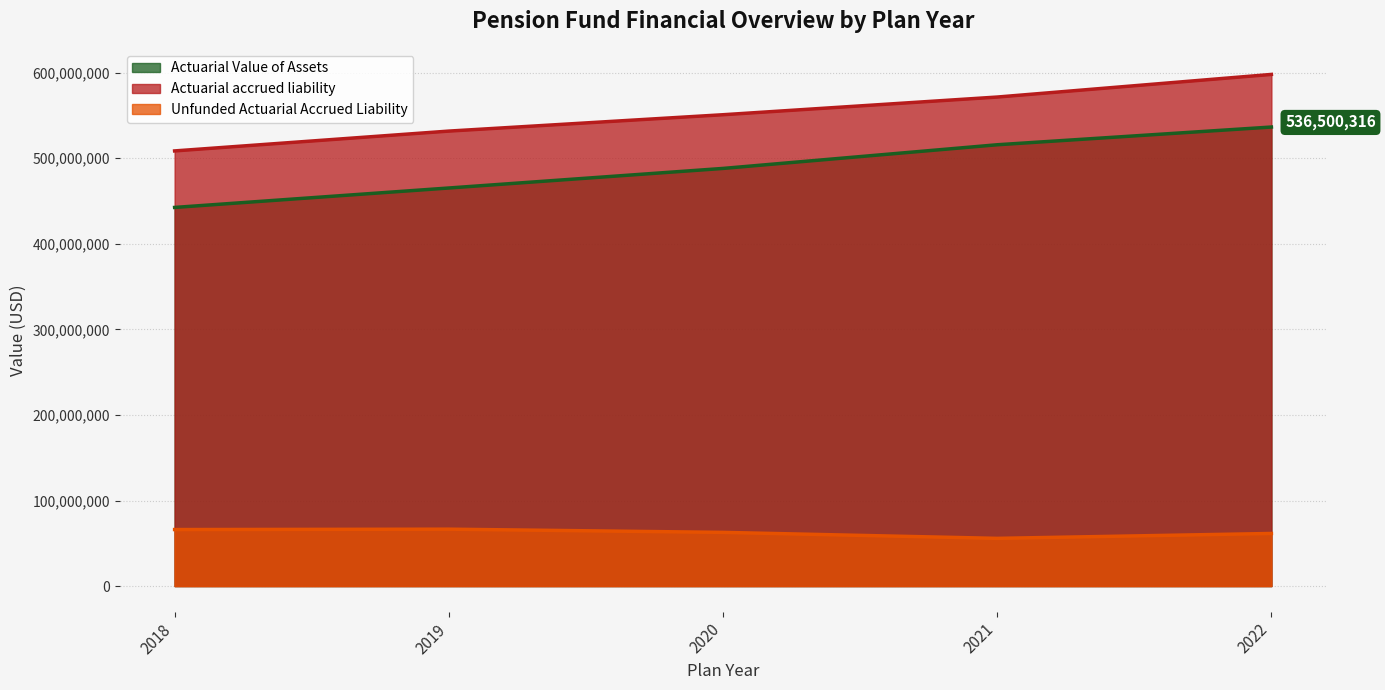

Which series has the largest range (max minus min)?

Actuarial Value of Assets